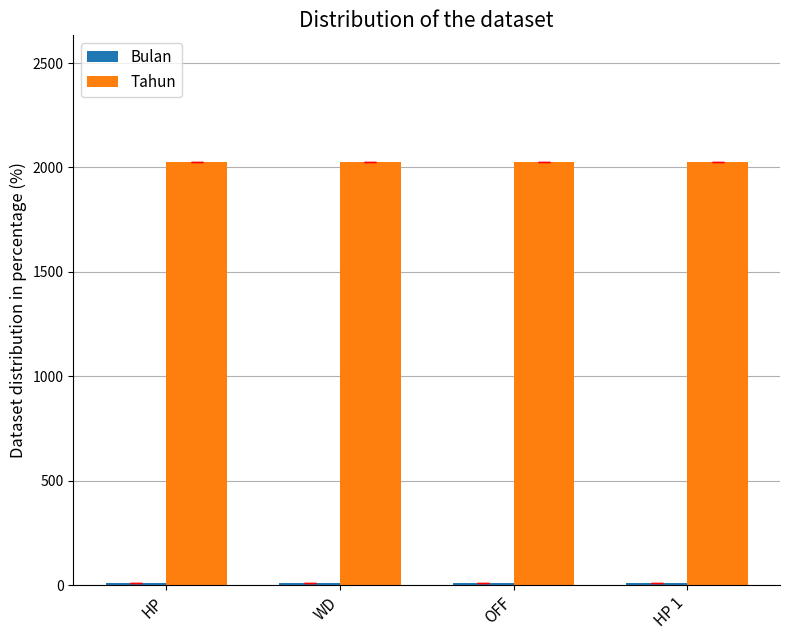

At how many categories does at least one series exceed 370?

4